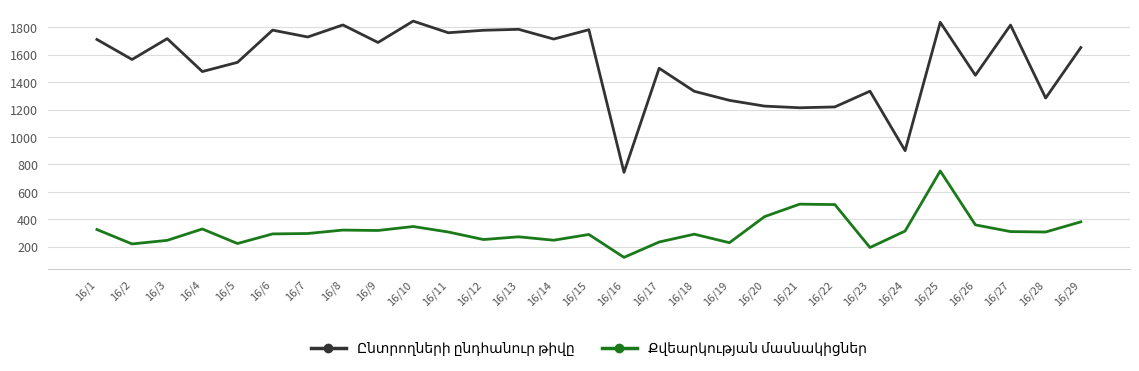

At which category is the sum across all series the highest?

16/25